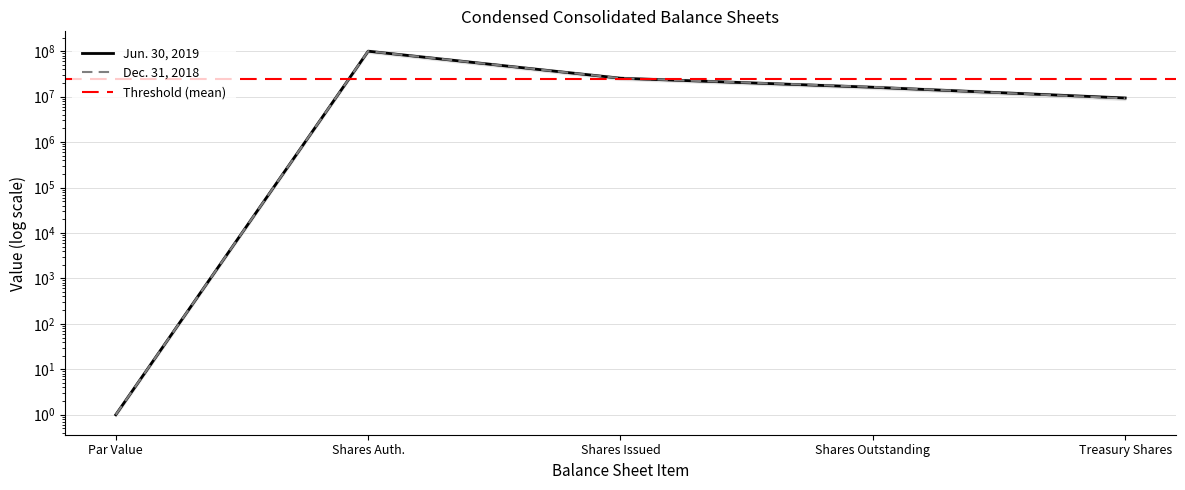

At Shares Outstanding, list the series in order from largest to smallest.

Dec. 31, 2018, Jun. 30, 2019